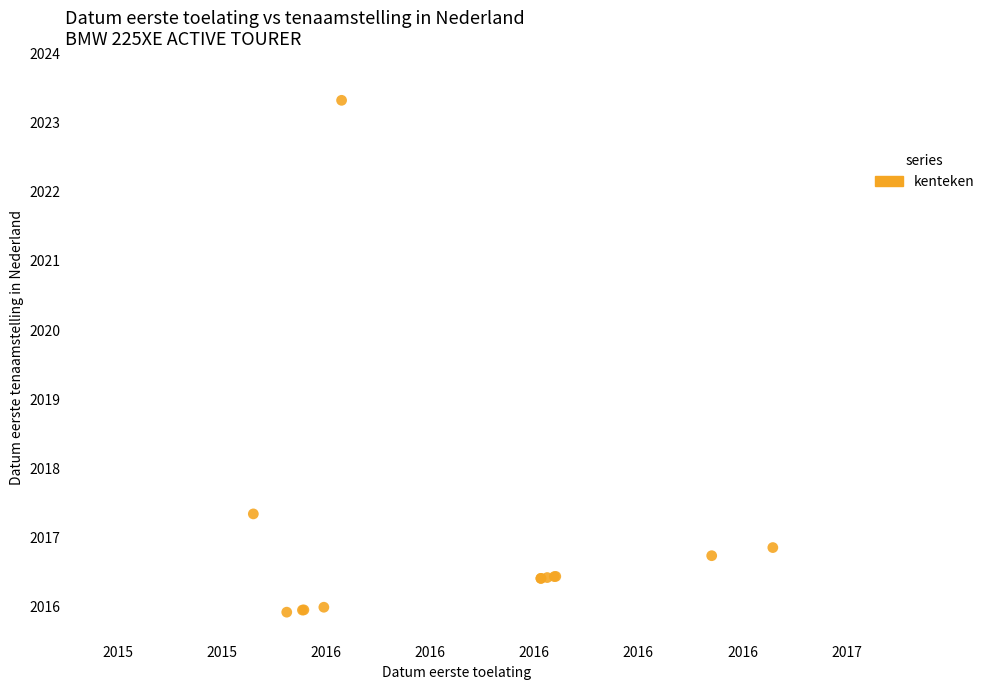

What Y value in the scatter plot is closest to 2019?

2017.3